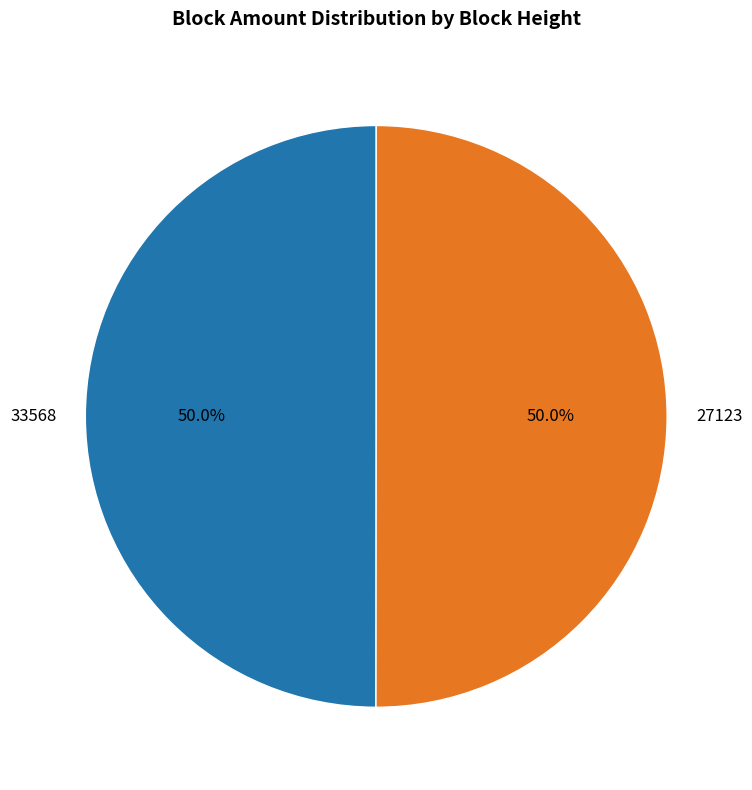

Approximately how many times larger is the value at 27123 compared to 33568?

1.0